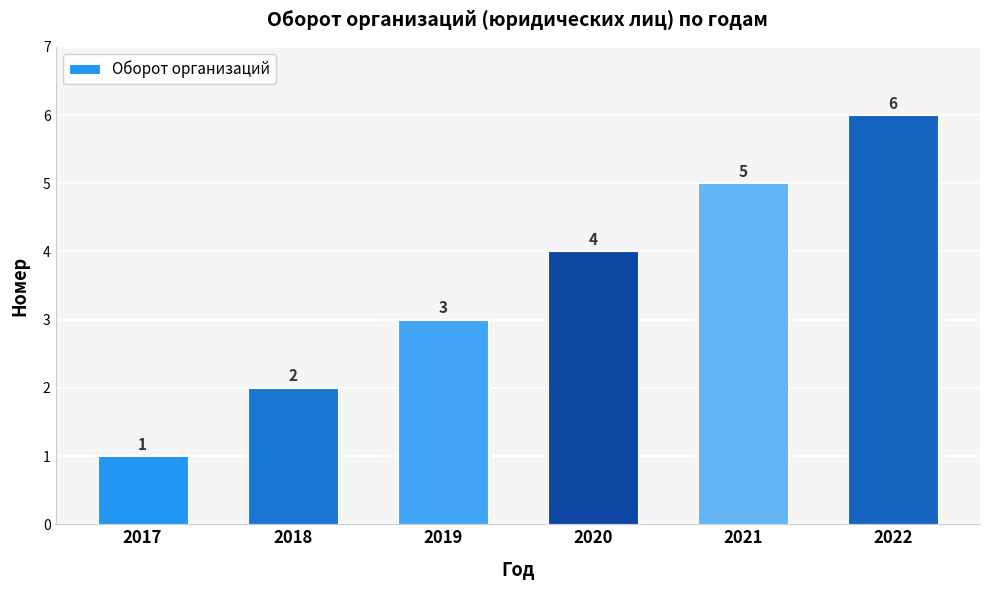

Are the bars grouped side by side (vs. stacked)?

No